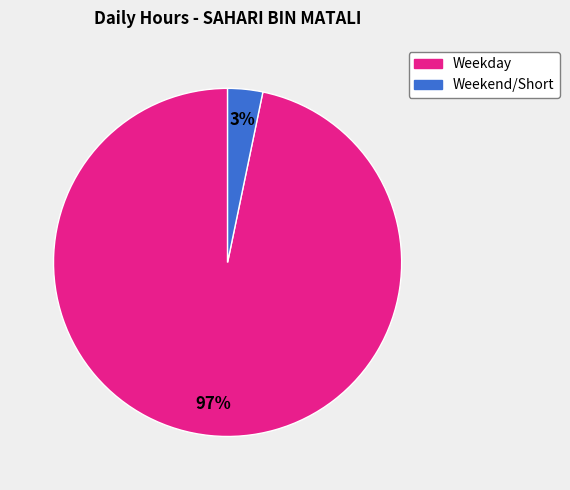

How many segments does this pie chart have?

2